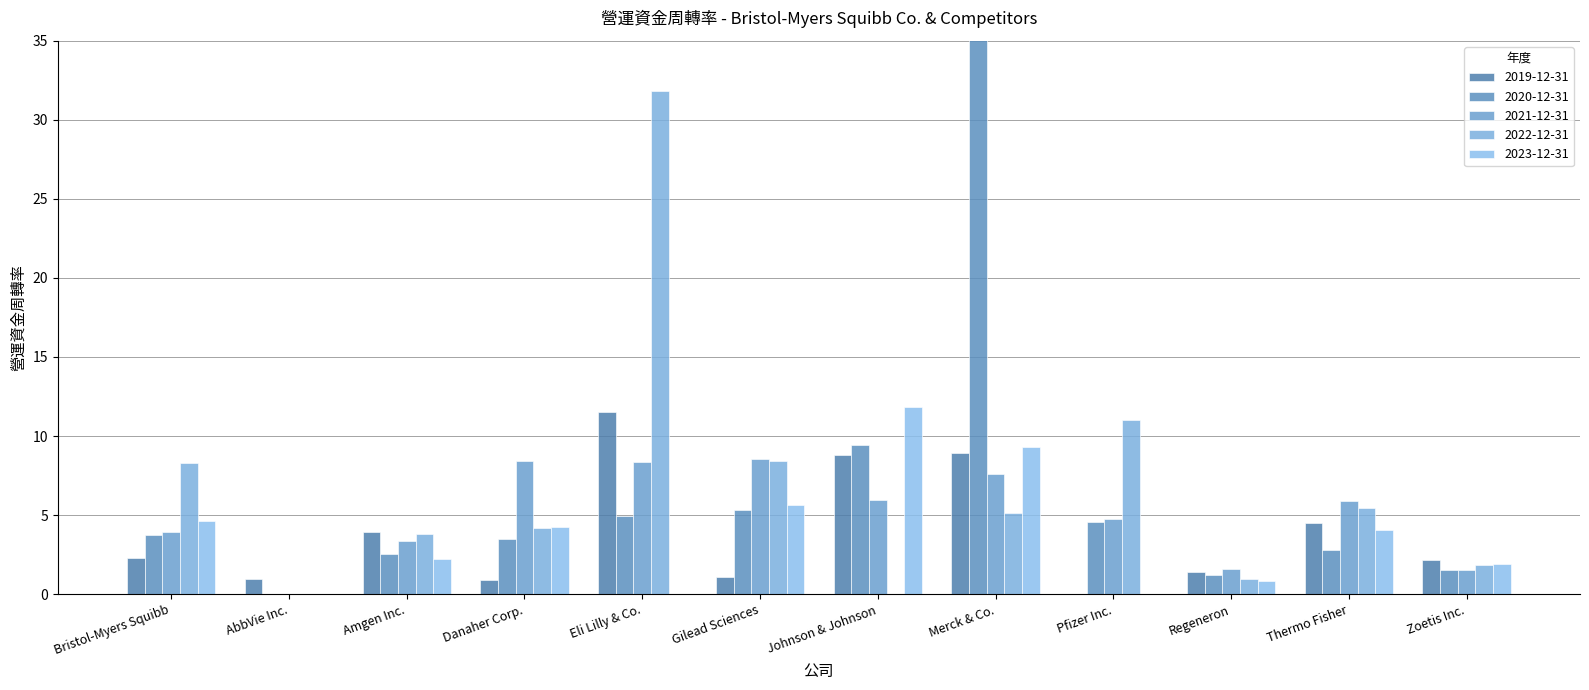

Rank the series at Gilead Sciences from highest to lowest value.

2021-12-31, 2022-12-31, 2023-12-31, 2020-12-31, 2019-12-31